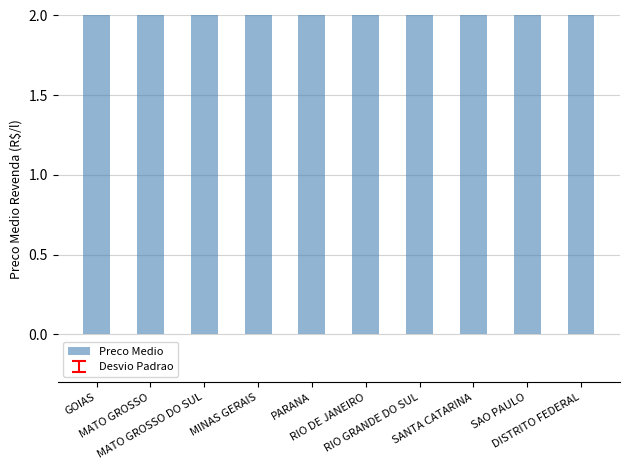

Approximately how many times larger is the value at RIO GRANDE DO SUL compared to DISTRITO FEDERAL?

1.3